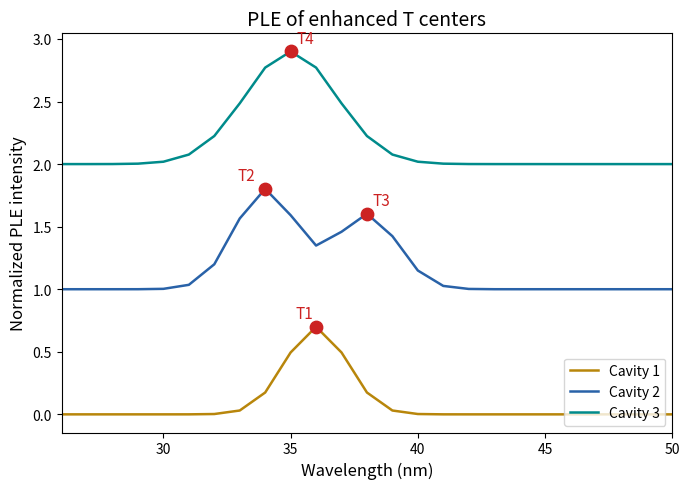

At how many categories does at least one series exceed 0?

25